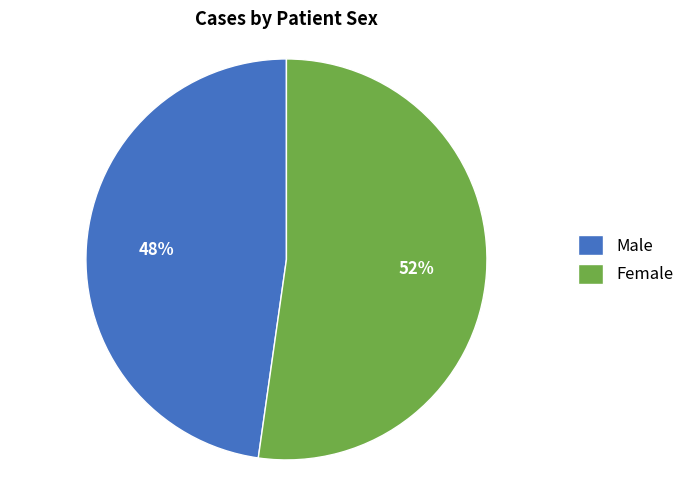

Between Male and Female, which is larger?

Female